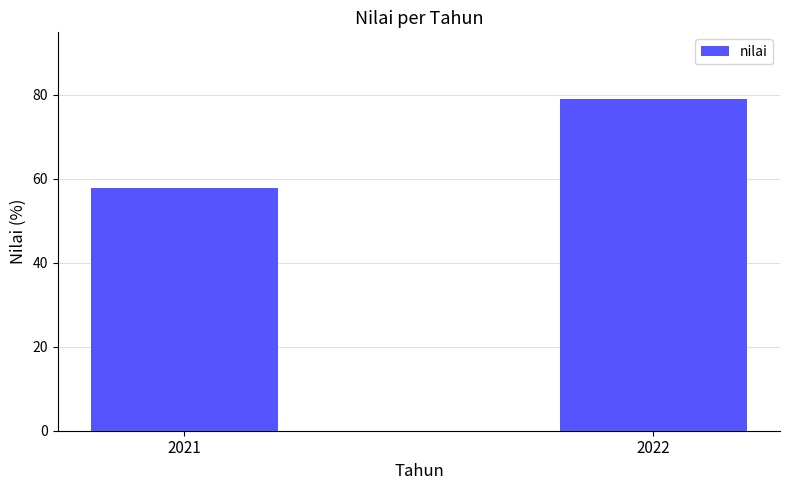

At which label does the data first exceed 79?

2022